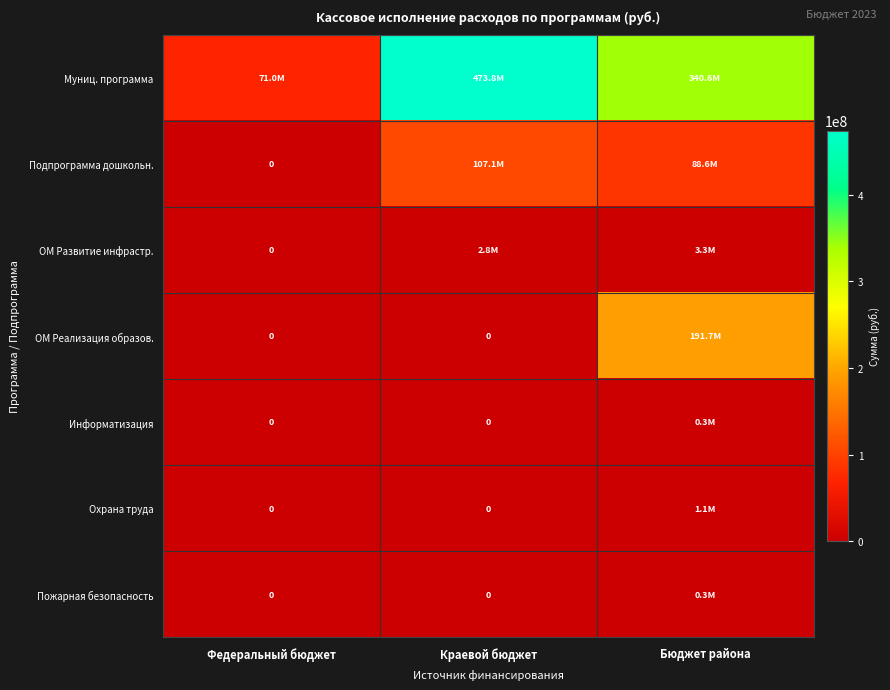

How many positive values does the Охрана труда series have?

1